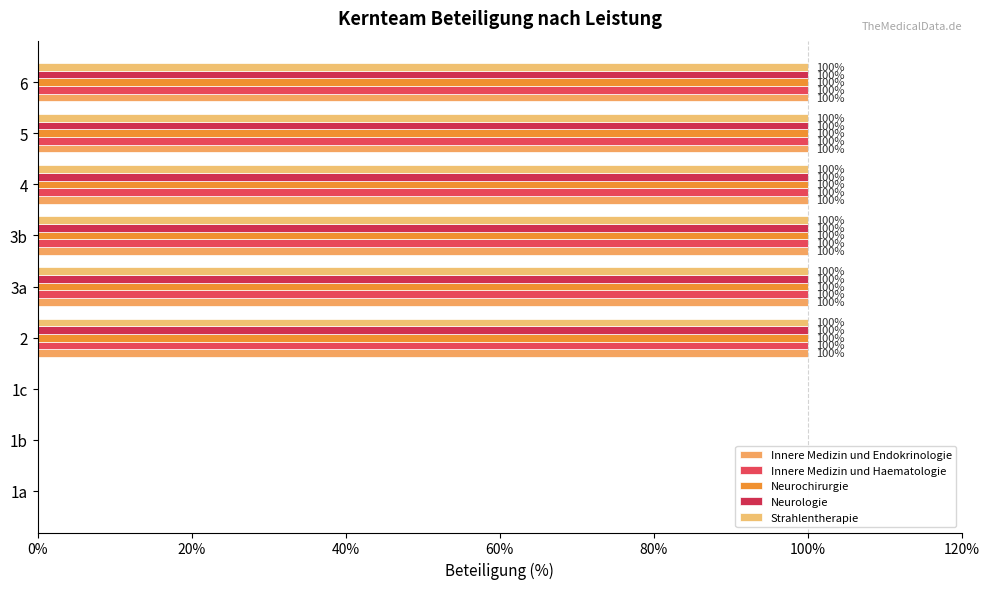

Reading right to left, list all the values displayed in this chart.

Innere Medizin und Endokrinologie: 100	100	100	100	100	100	0	0	0
Innere Medizin und Haematologie: 100	100	100	100	100	100	0	0	0
Neurochirurgie: 100	100	100	100	100	100	0	0	0
Neurologie: 100	100	100	100	100	100	0	0	0
Strahlentherapie: 100	100	100	100	100	100	0	0	0